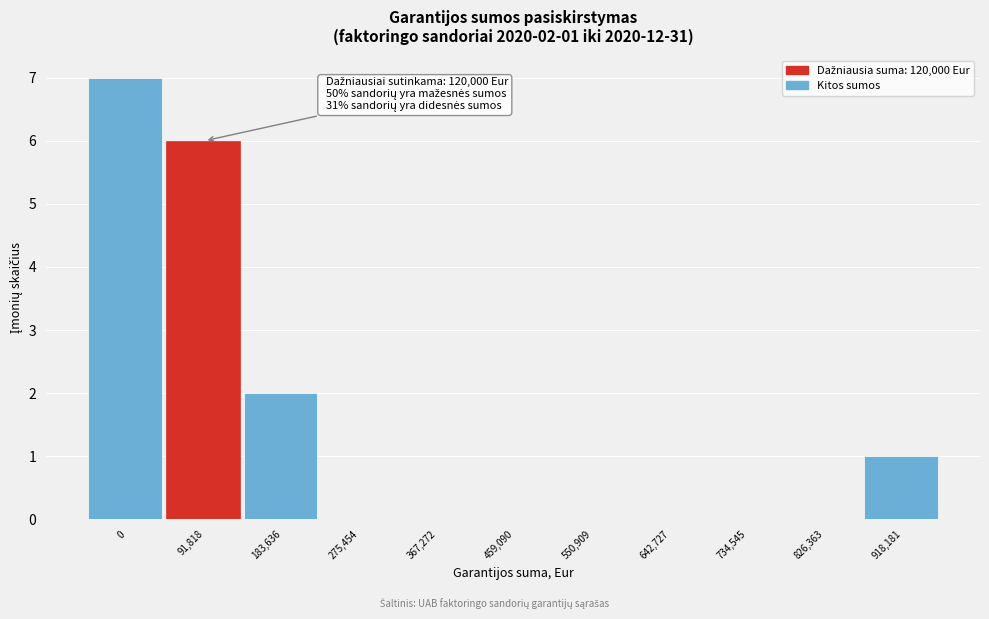

Reading right to left, transcribe all the data shown in this chart.

918,181=1	826,363=0	734,545=0	642,727=0	550,909=0	459,090=0	367,272=0	275,454=0	183,636=2	91,818=6	0=7